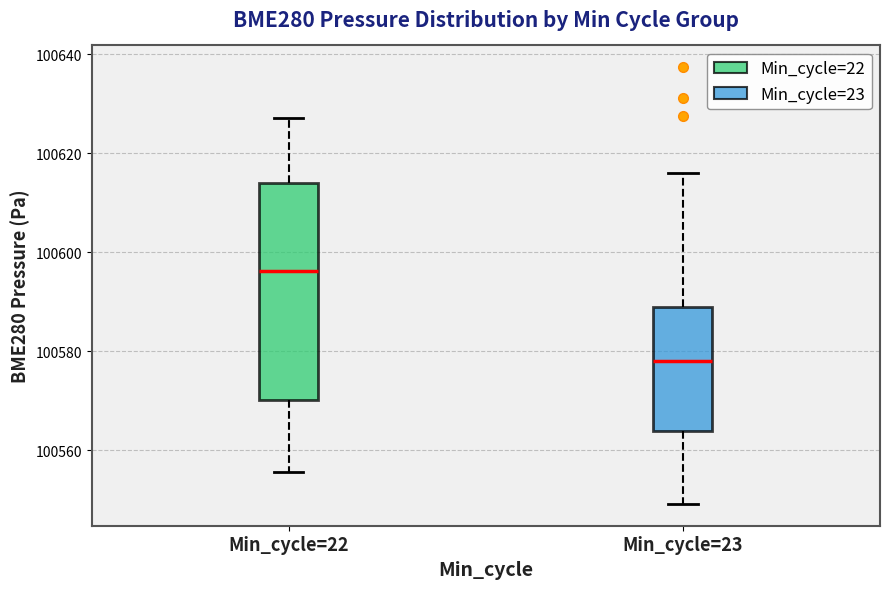

Where does the lower whisker of the box for Min_cycle=22 end on the y-axis? The values are not printed on the chart, so give them approximately, as read against the axis.

100556